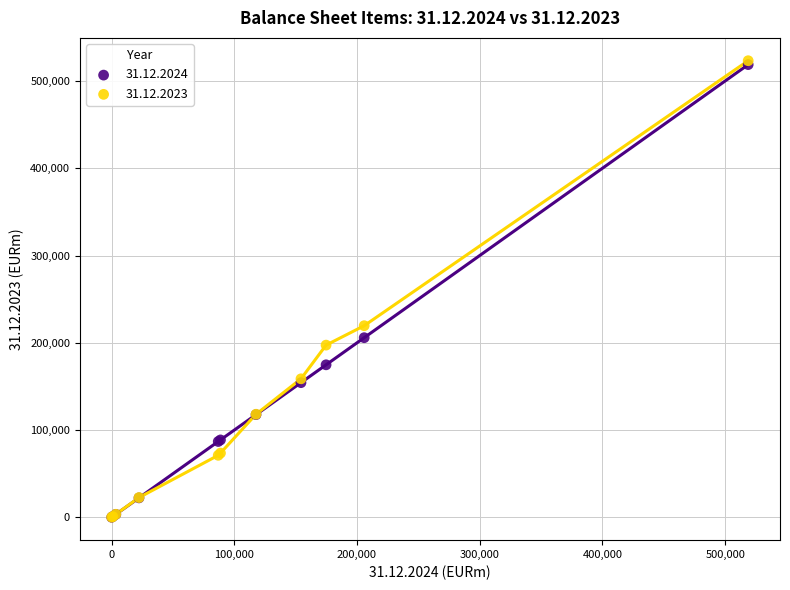

Which series has the widest spread of Y values?

31.12.2023